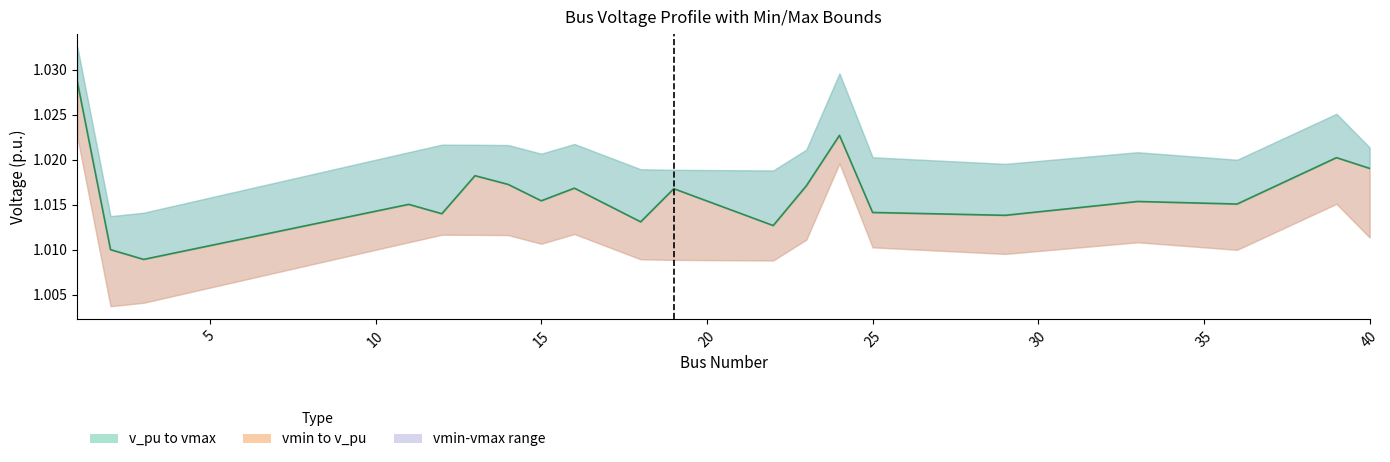

Does the chart have visible grid lines?

No